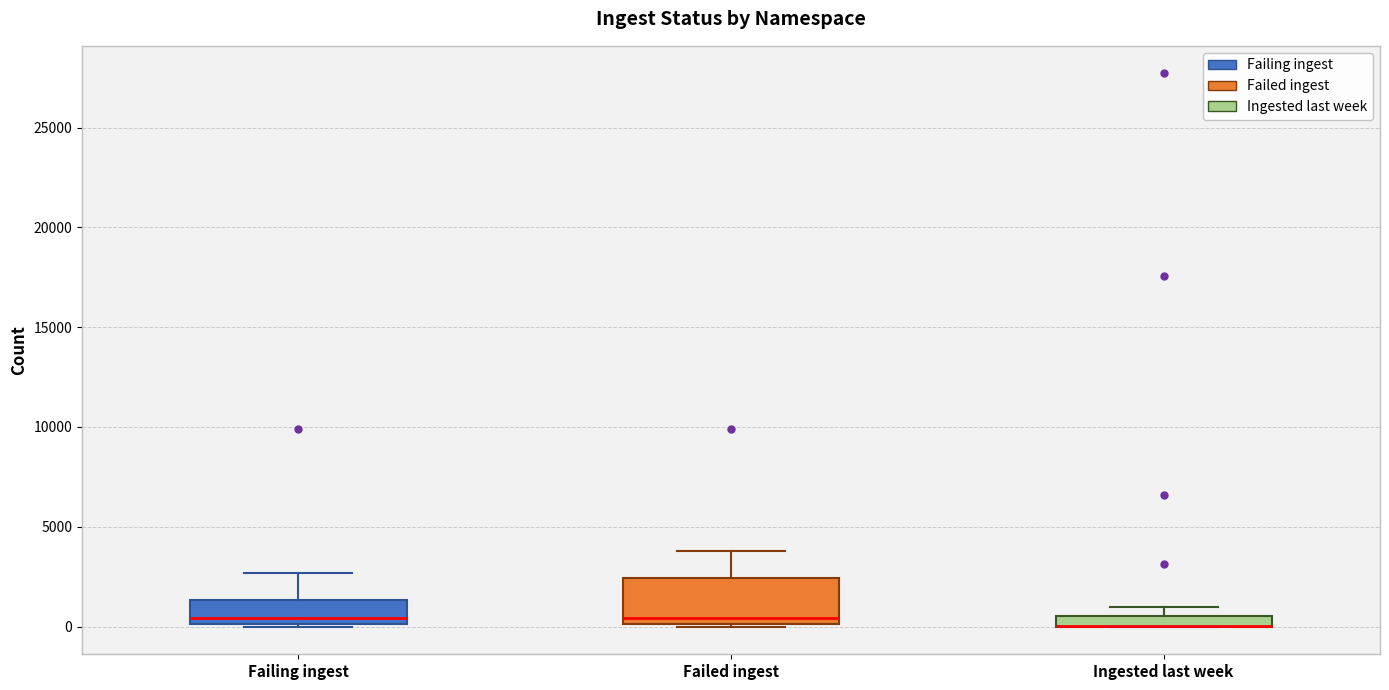

Comparing the boxes themselves (not the whiskers), which one is the tallest?

Failed ingest